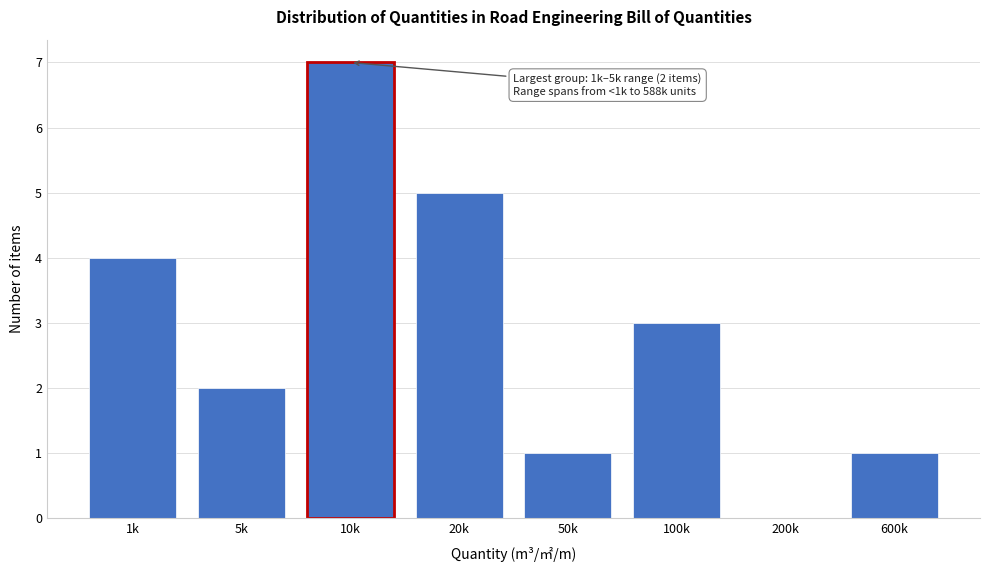

Reading left to right, extract all data points from this chart.

1k=4	5k=2	10k=7	20k=5	50k=1	100k=3	200k=0	600k=1